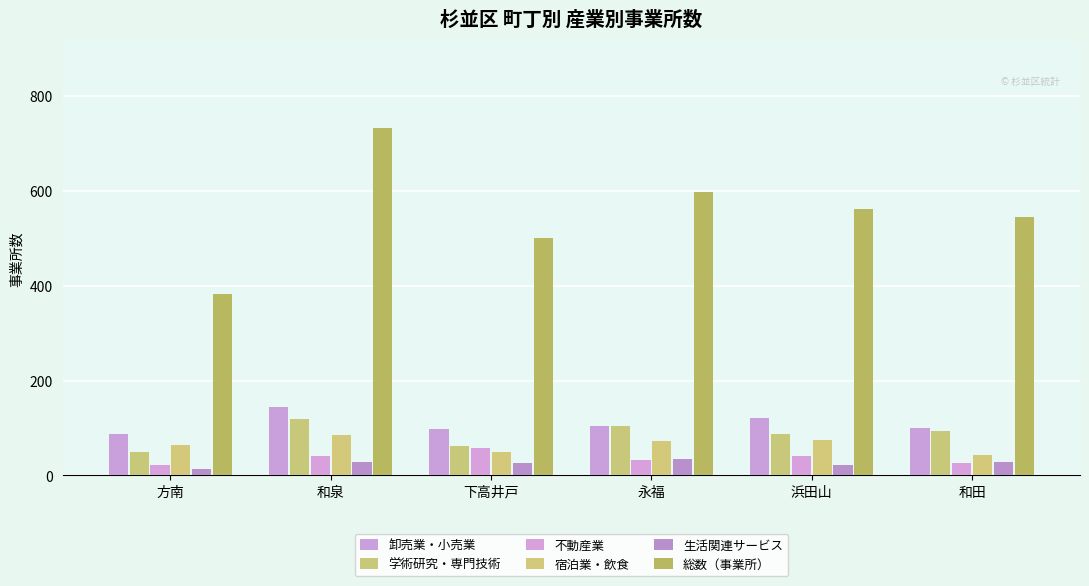

What is the total value across all series at 和泉?

1152